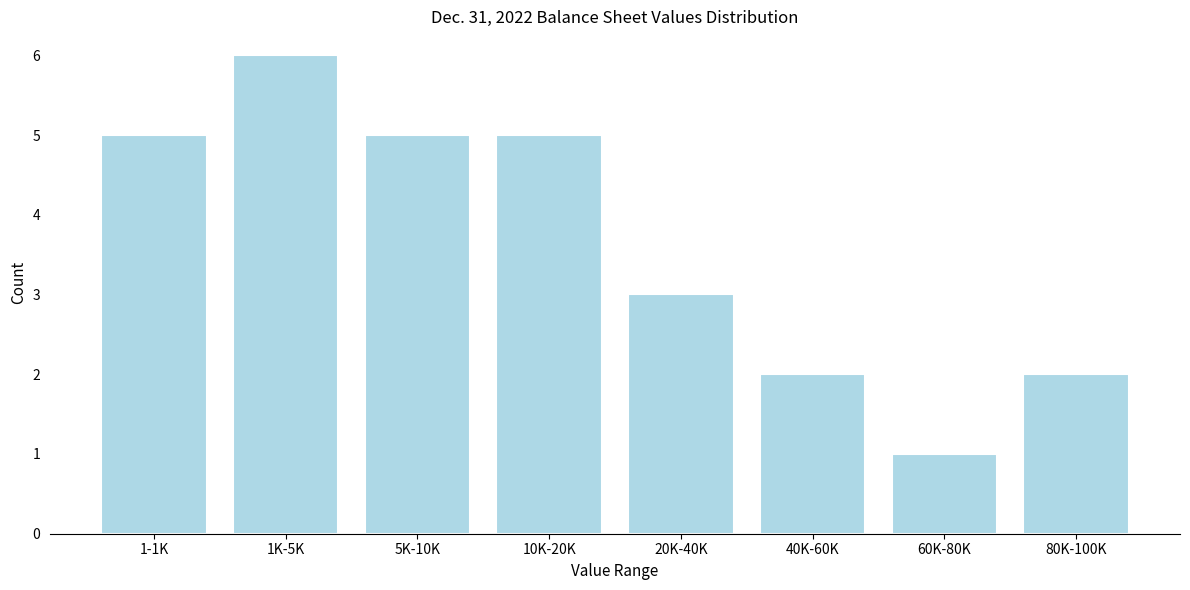

Reading right to left, extract all data points from this chart.

2	1	2	3	5	5	6	5